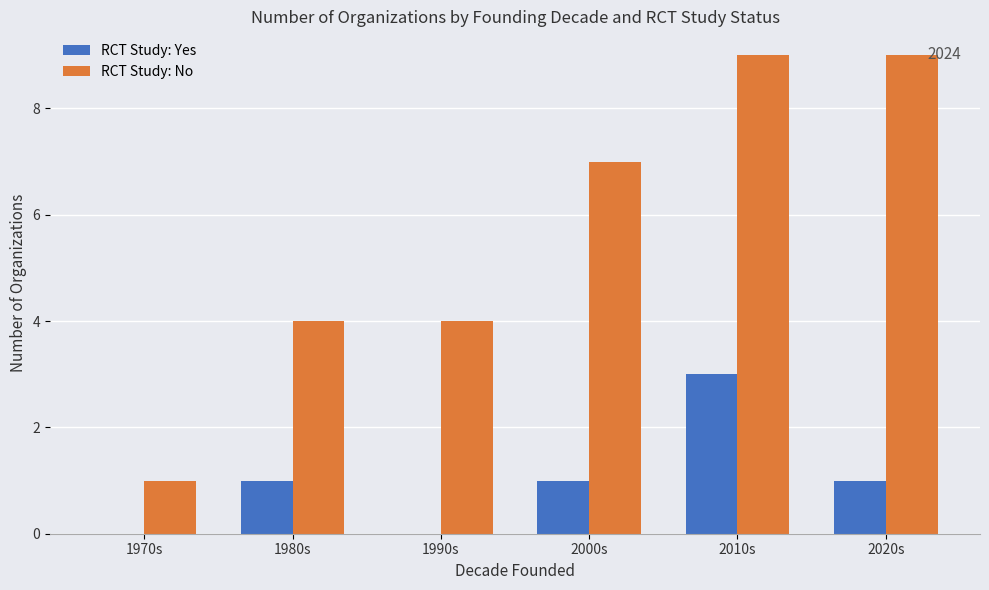

Which series has the largest range (max minus min)?

RCT Study: No